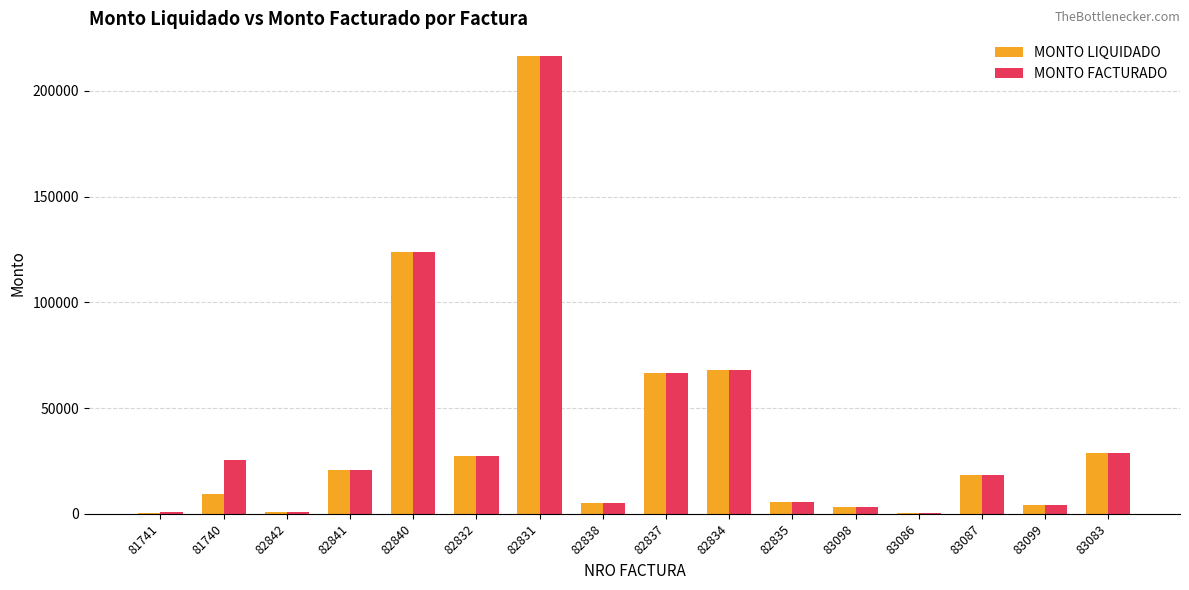

Which series has the widest spread of values?

MONTO LIQUIDADO